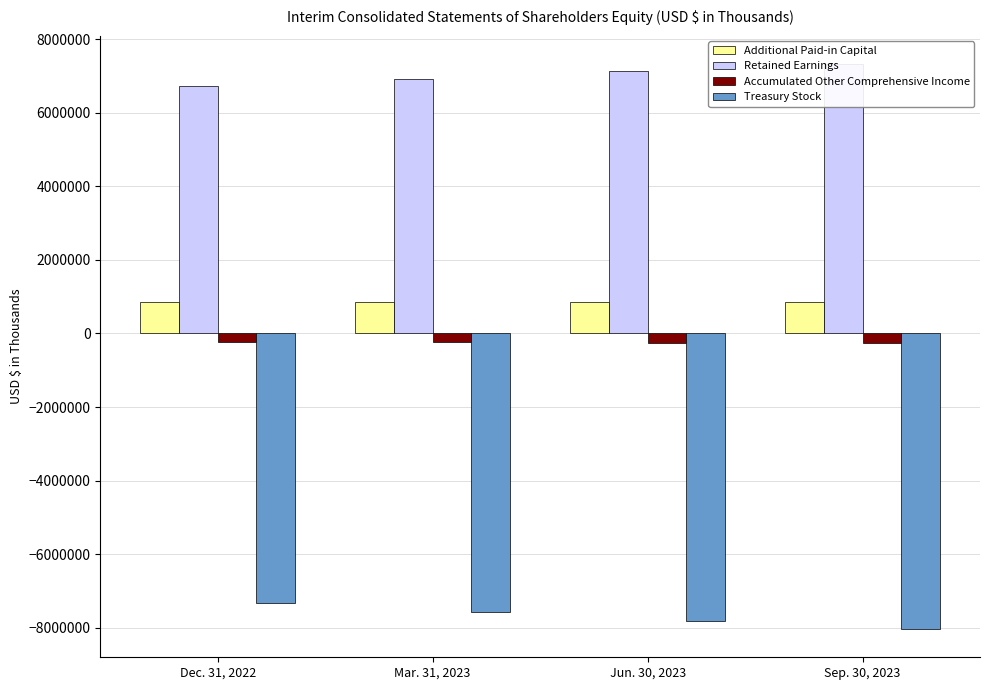

What are all the series names shown in the legend?

Additional Paid-in Capital, Retained Earnings, Accumulated Other Comprehensive Income, Treasury Stock